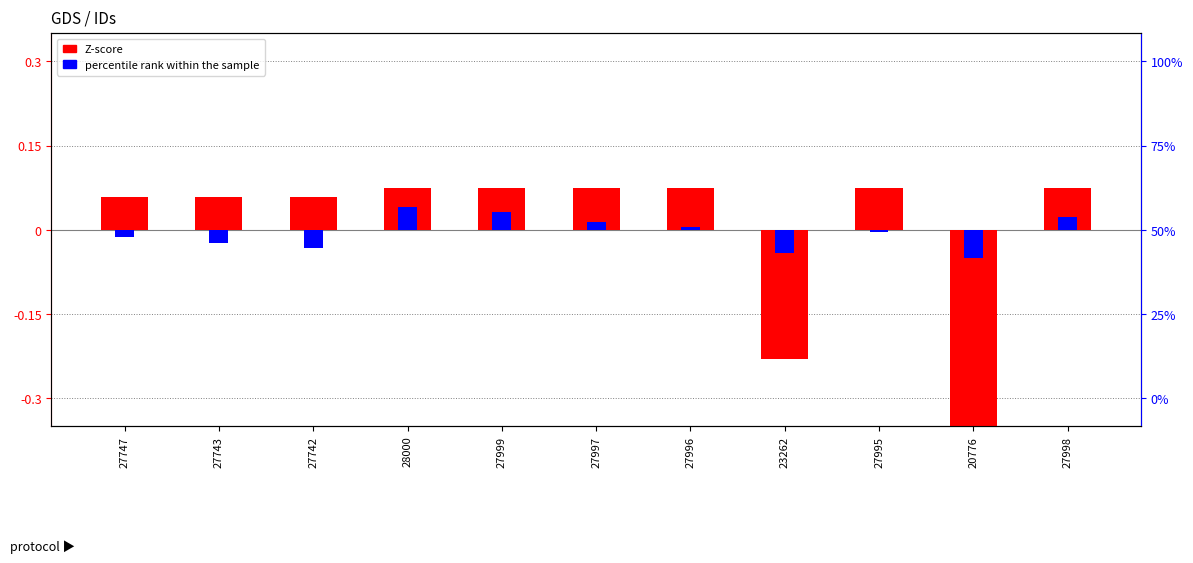

At which label does Z-score first exceed 0?

27747